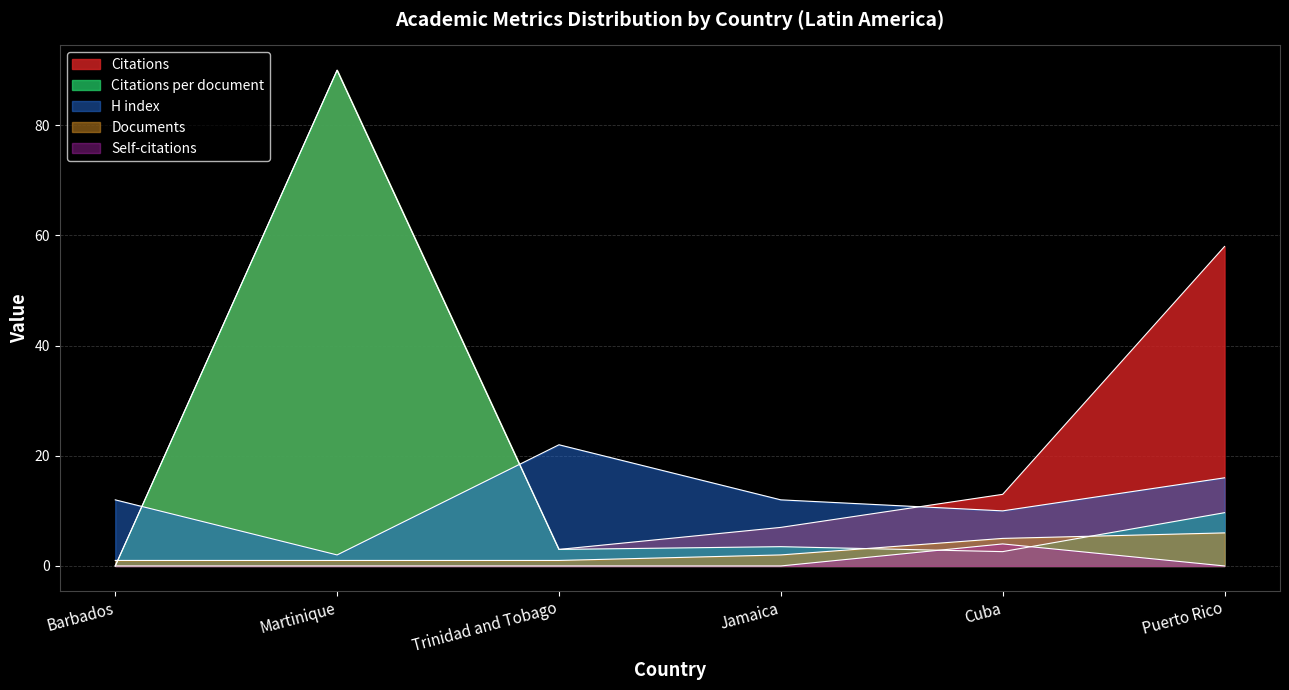

At which category is the sum across all series the highest?

Martinique